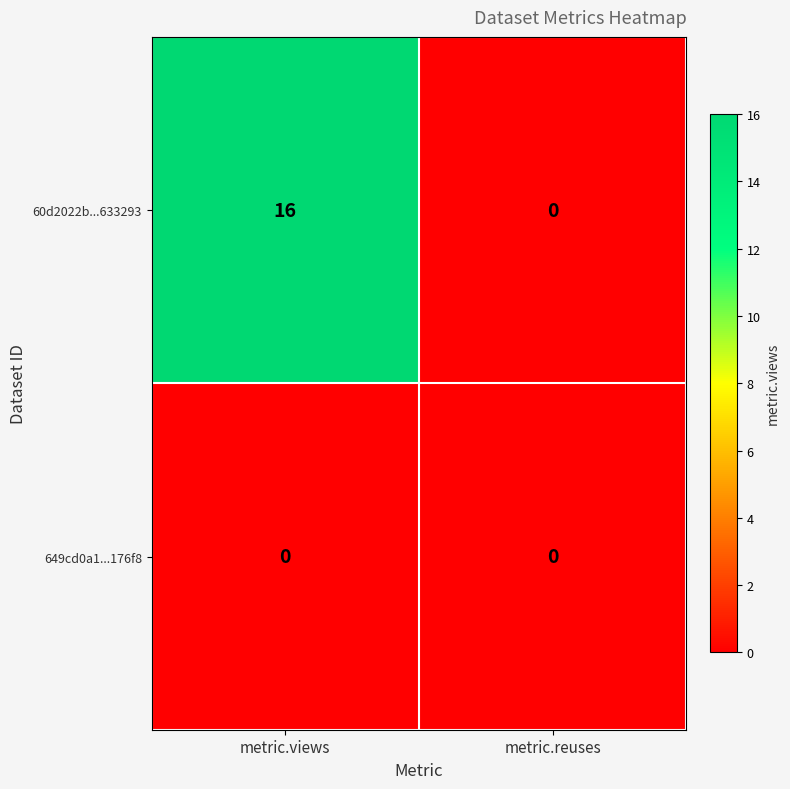

List the series in order of their overall mean, highest first.

60d2022b...633293, 649cd0a1...176f8